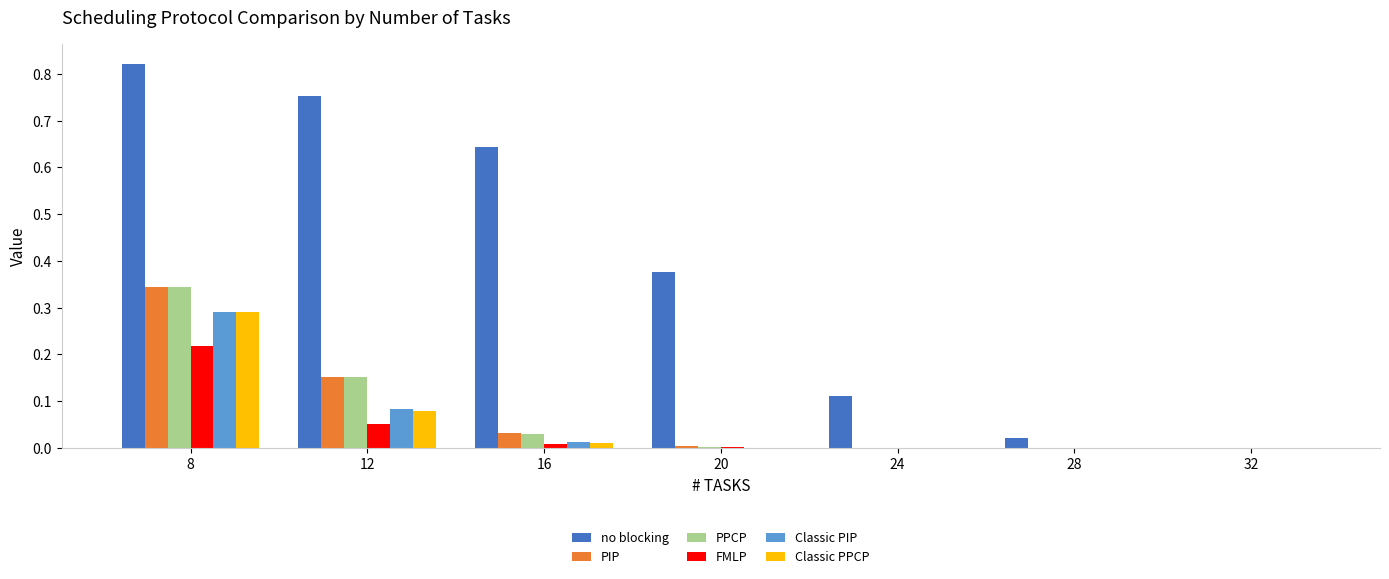

Which series has the largest total across all categories?

no blocking